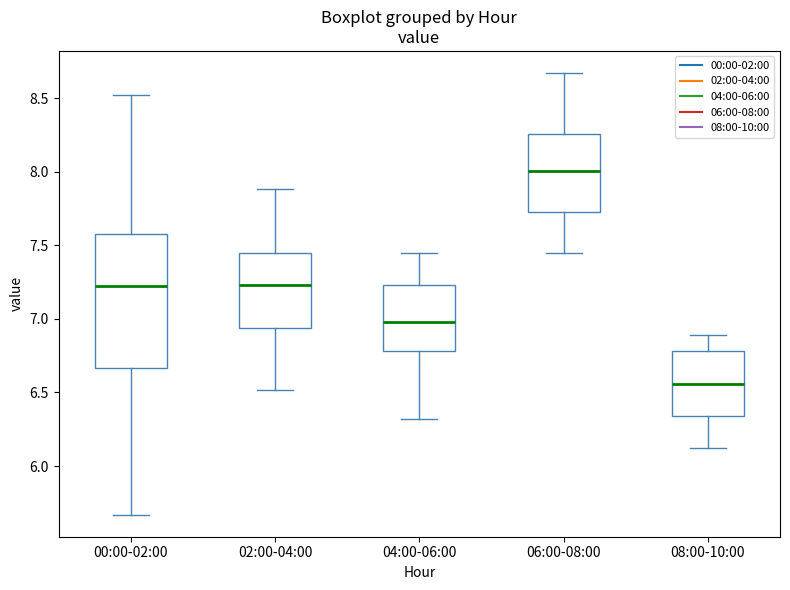

Where does the lower whisker of the box for 00:00-02:00 end on the y-axis? The values are not printed on the chart, so give them approximately, as read against the axis.

5.65